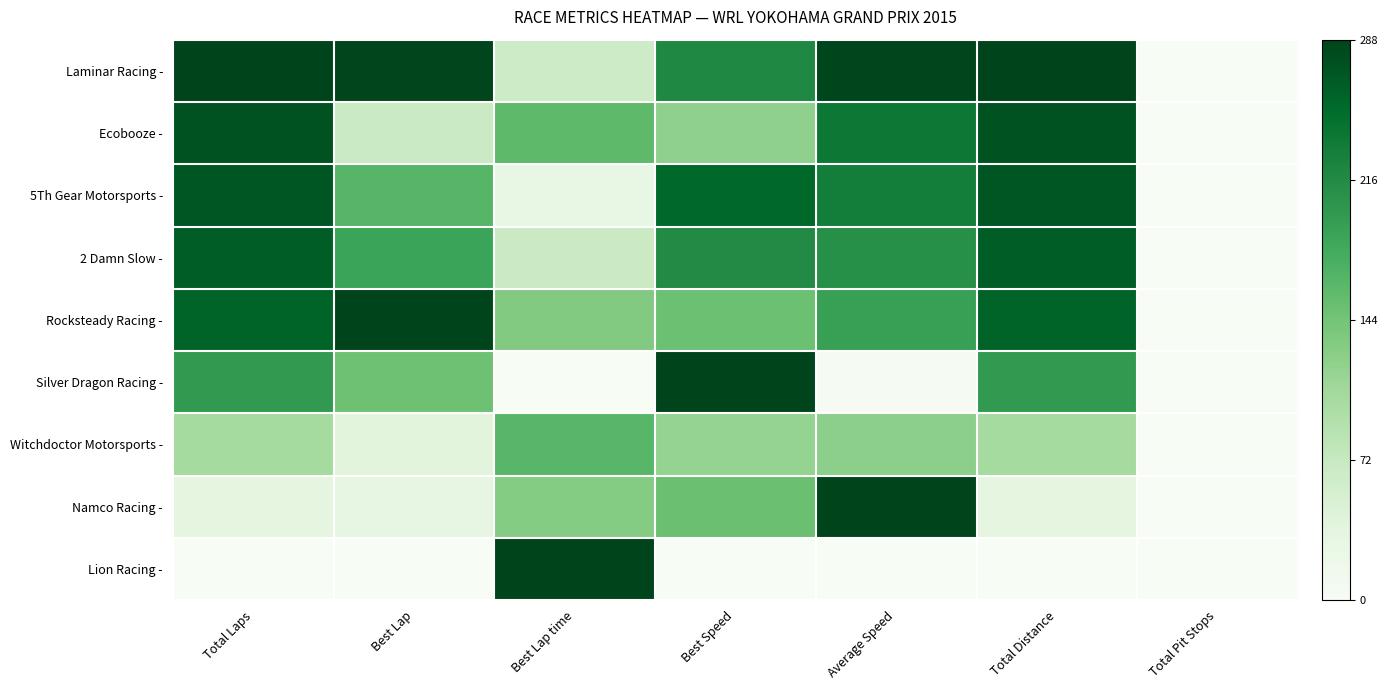

At Best Speed, list the series in order from smallest to largest.

Lion Racing -, Witchdoctor Motorsports -, Ecobooze -, Rocksteady Racing -, Namco Racing -, 2 Damn Slow -, Laminar Racing -, 5Th Gear Motorsports -, Silver Dragon Racing -